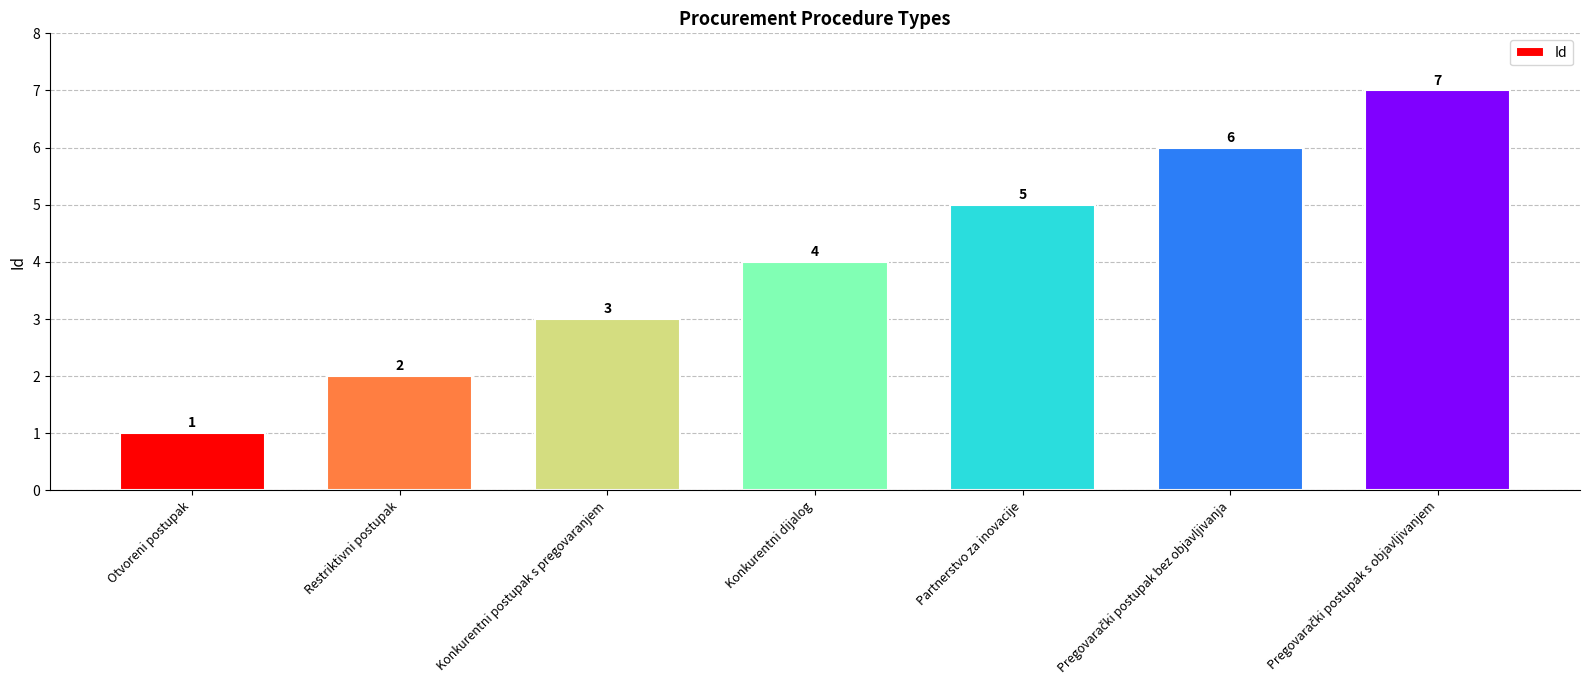

What is the value of the 2nd bar from the left?

2